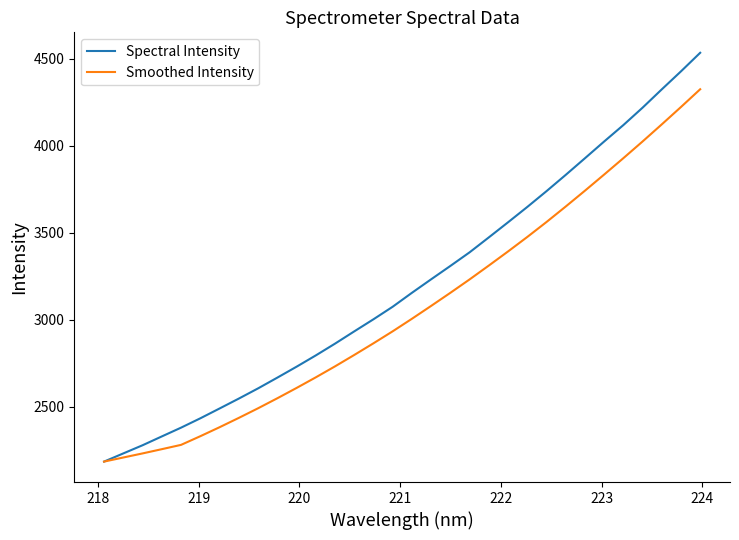

What is the minimum value for Spectral Intensity?

2184.5